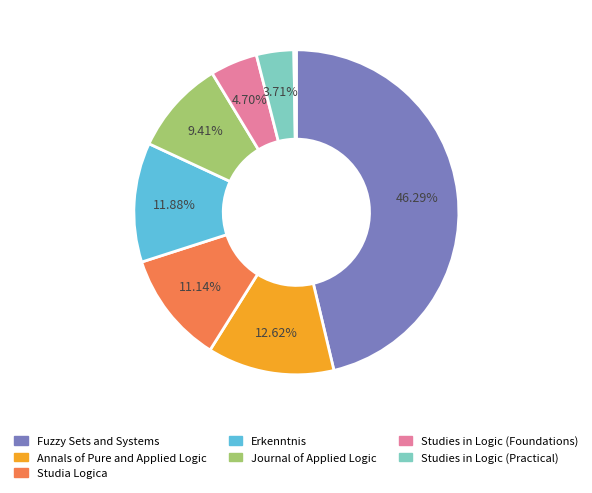

Is there any slice that represents more than half of the pie?

No